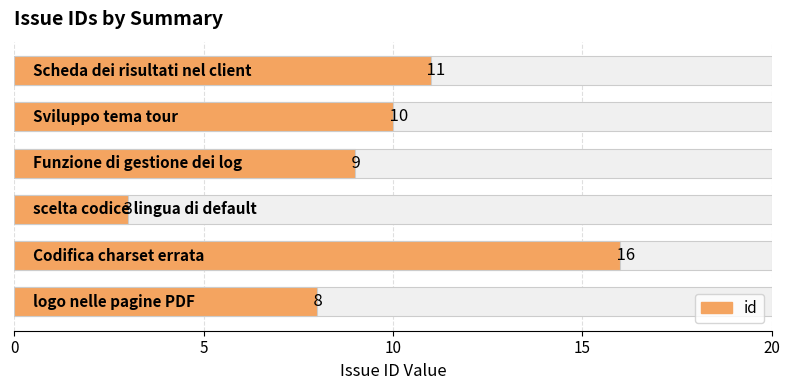

What is the minimum value shown in the chart?

3